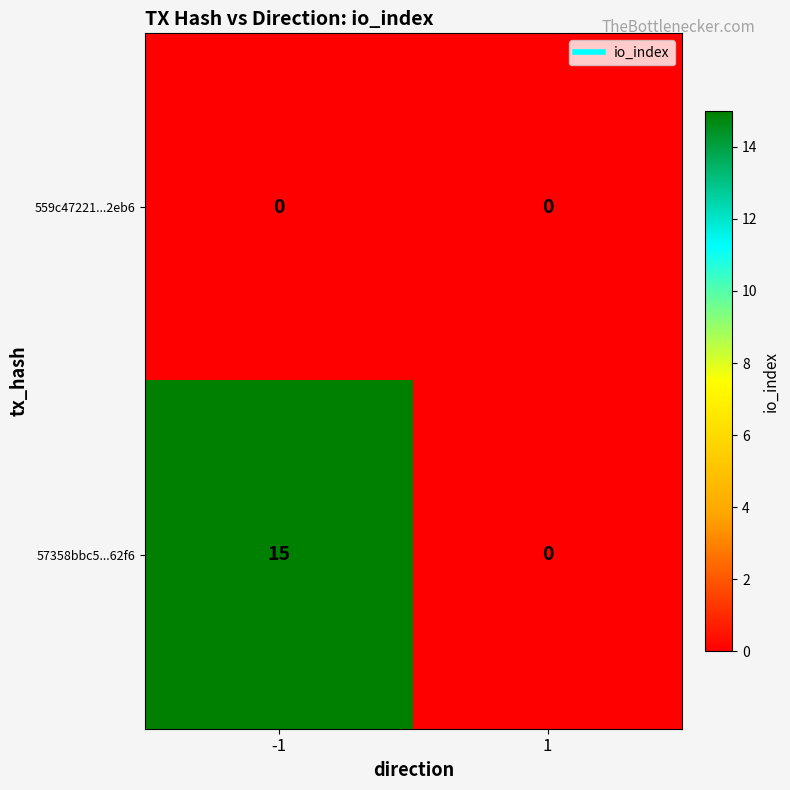

How many data points does each series have?

2